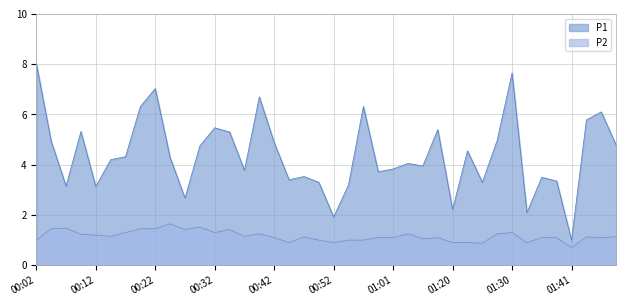

At how many categories does at least one series exceed 3?

35